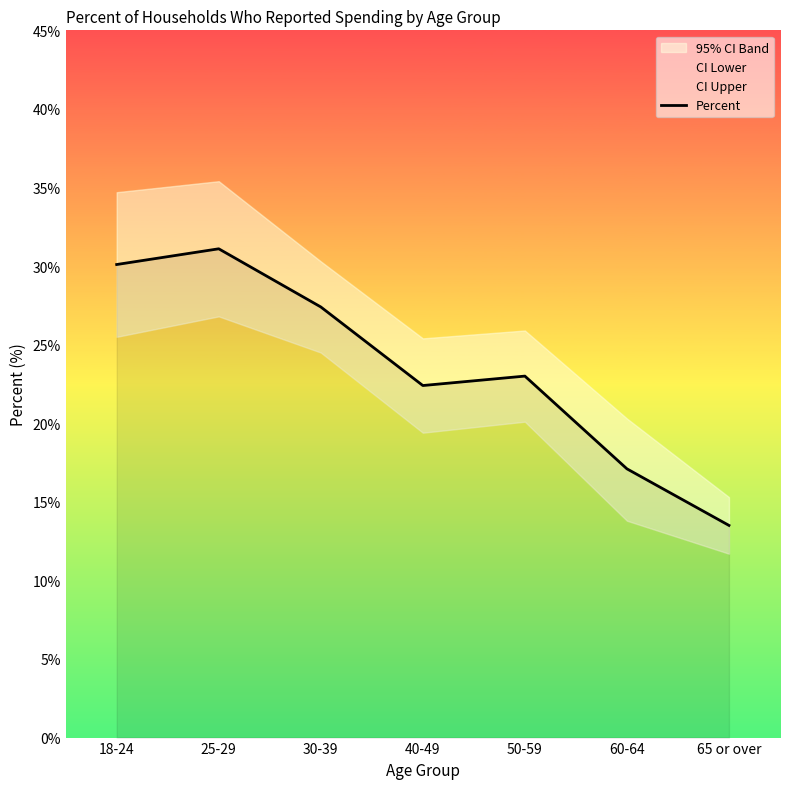

What is the ratio of the value at 50-59 to the value at 30-39?

0.8